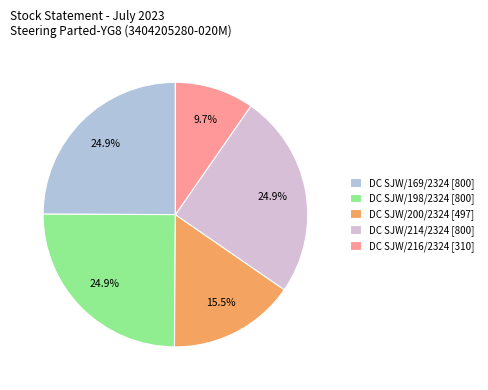

What is the smallest slice in the pie chart?

DC SJW/216/2324 [310]